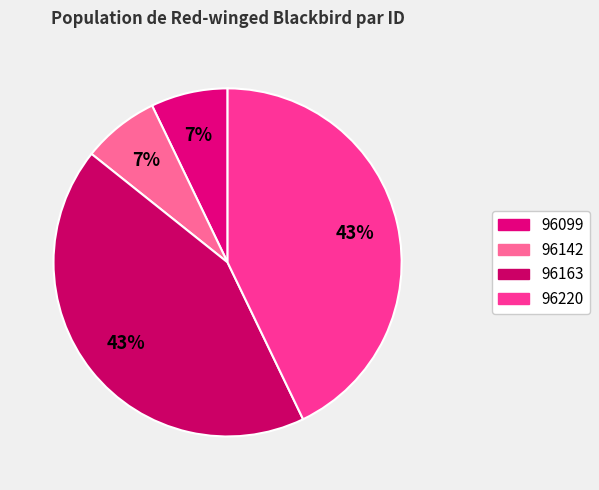

Count the number of slices in the pie.

4